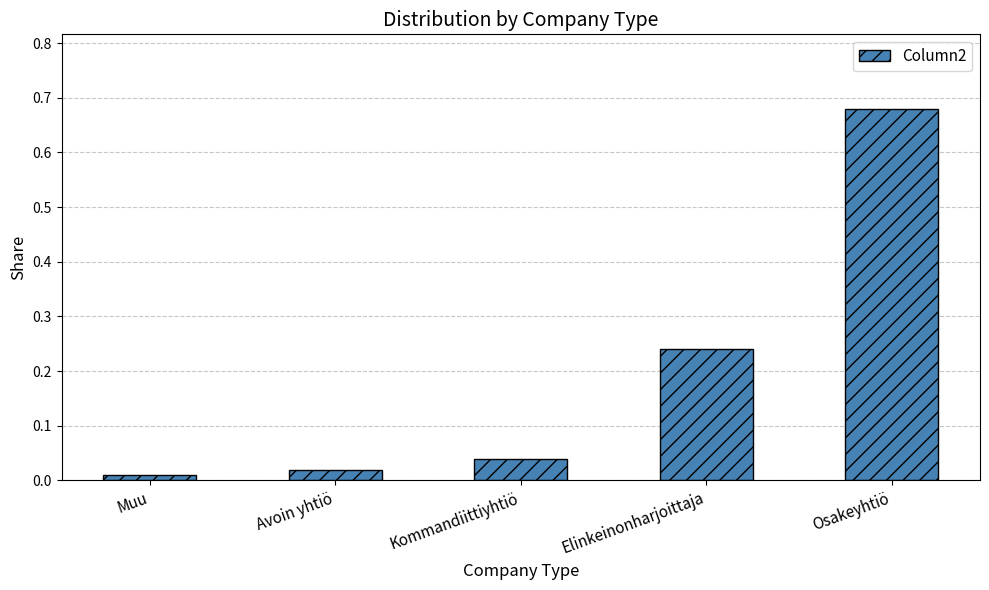

How many bars are there in total?

5